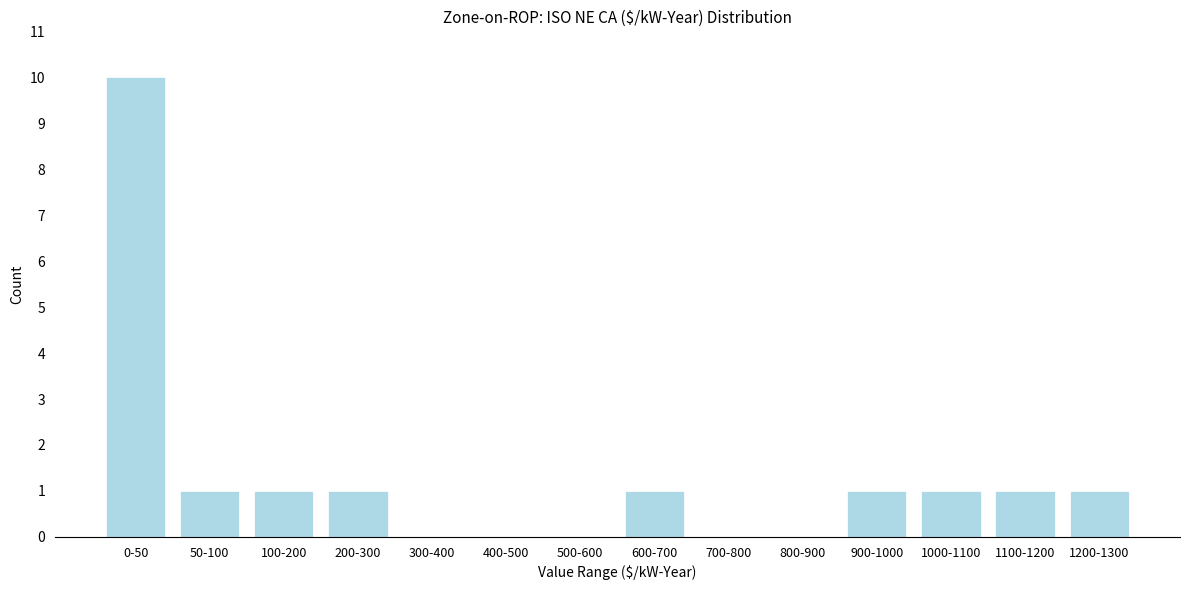

Reading left to right, what are all the values shown in this chart?

0-50=10	50-100=1	100-200=1	200-300=1	300-400=0	400-500=0	500-600=0	600-700=1	700-800=0	800-900=0	900-1000=1	1000-1100=1	1100-1200=1	1200-1300=1